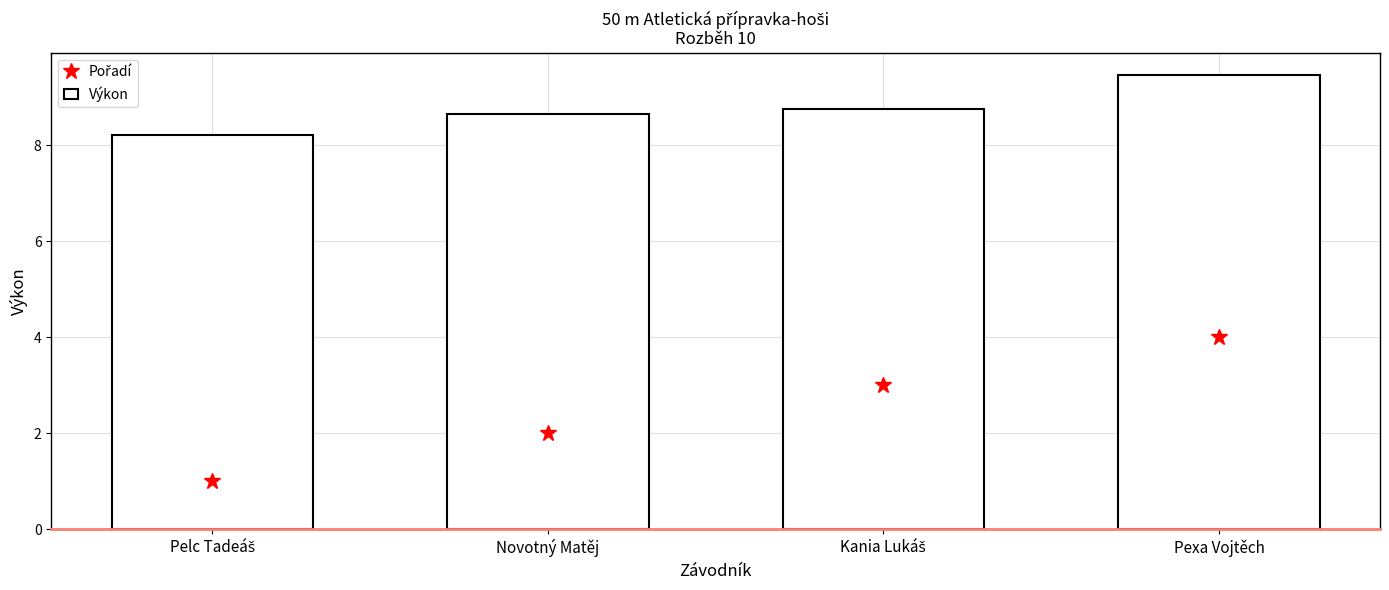

At how many categories does at least one series exceed 9?

1